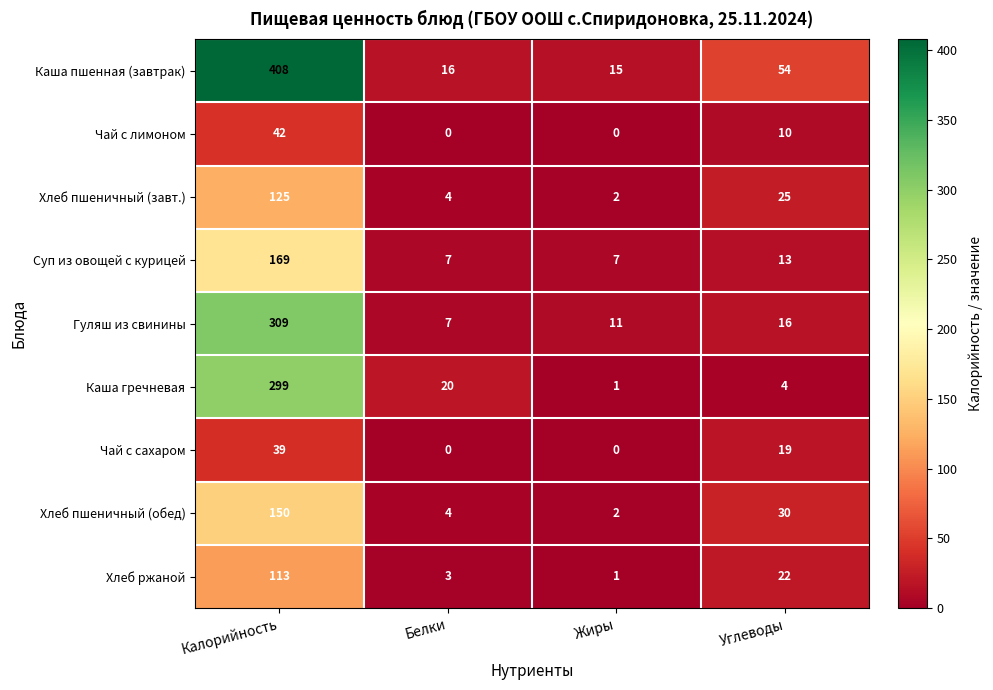

List the series in order of their peak value, highest first.

Каша пшенная (завтрак), Гуляш из свинины, Каша гречневая, Суп из овощей с курицей, Хлеб пшеничный (обед), Хлеб пшеничный (завт.), Хлеб ржаной, Чай с лимоном, Чай с сахаром